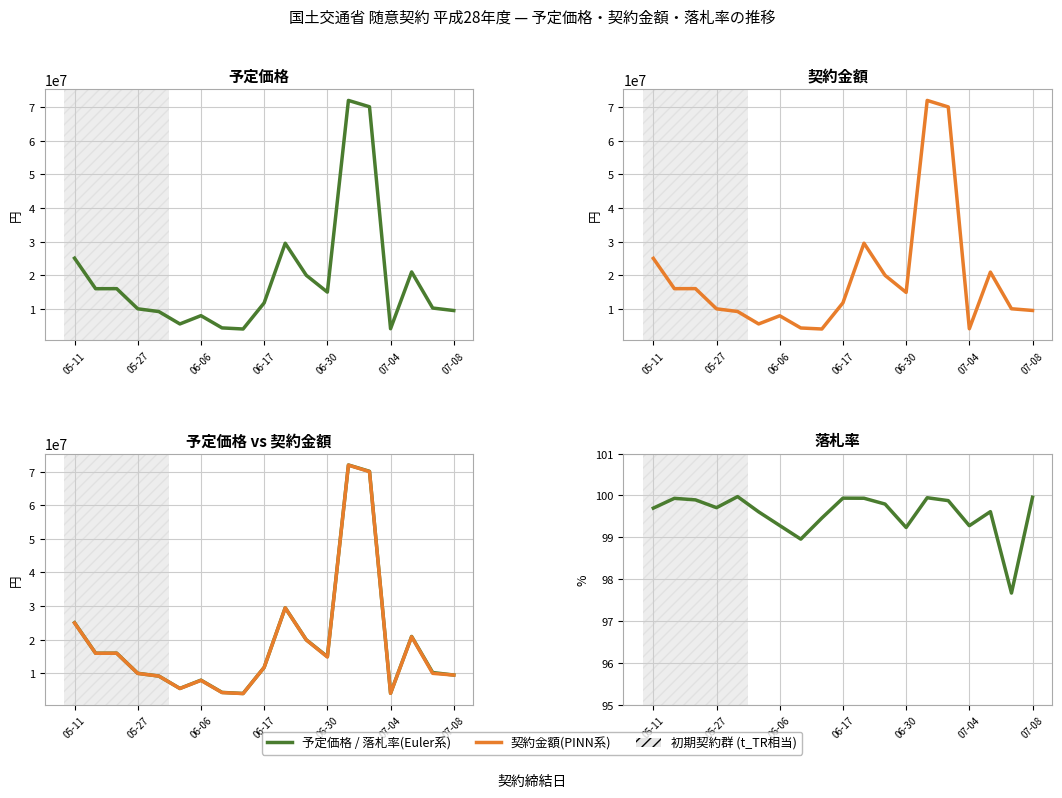

Where is 契約金額 nearest to the value 37962000?

10